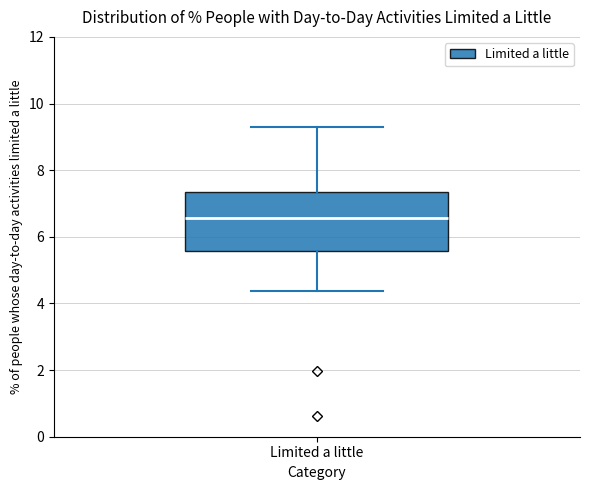

Read this box plot against the y-axis: the position of the median line, the range covered by the box, and the ends of both whiskers. The values are not printed on the chart, so give them approximately, as read against the axis.

median 6.6, box 5.6 to 7.4, whiskers 4.4 to 9.2